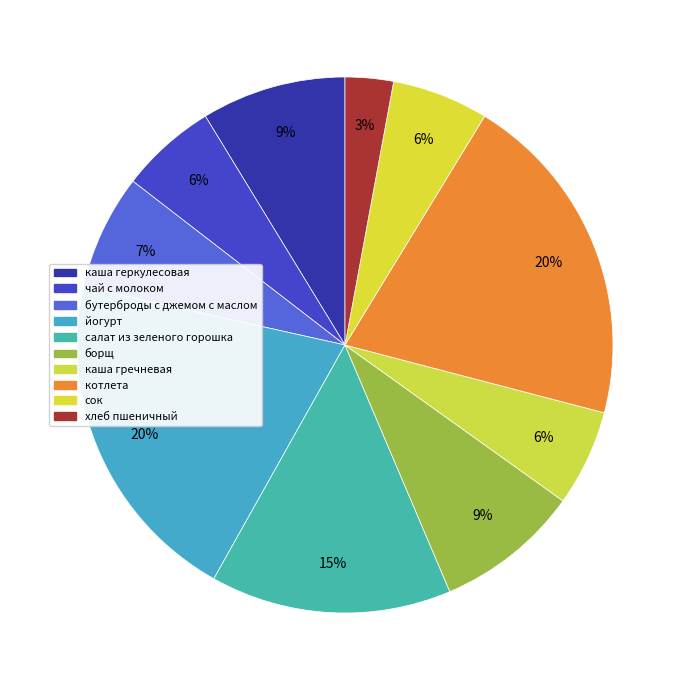

Does any single category account for the majority?

No